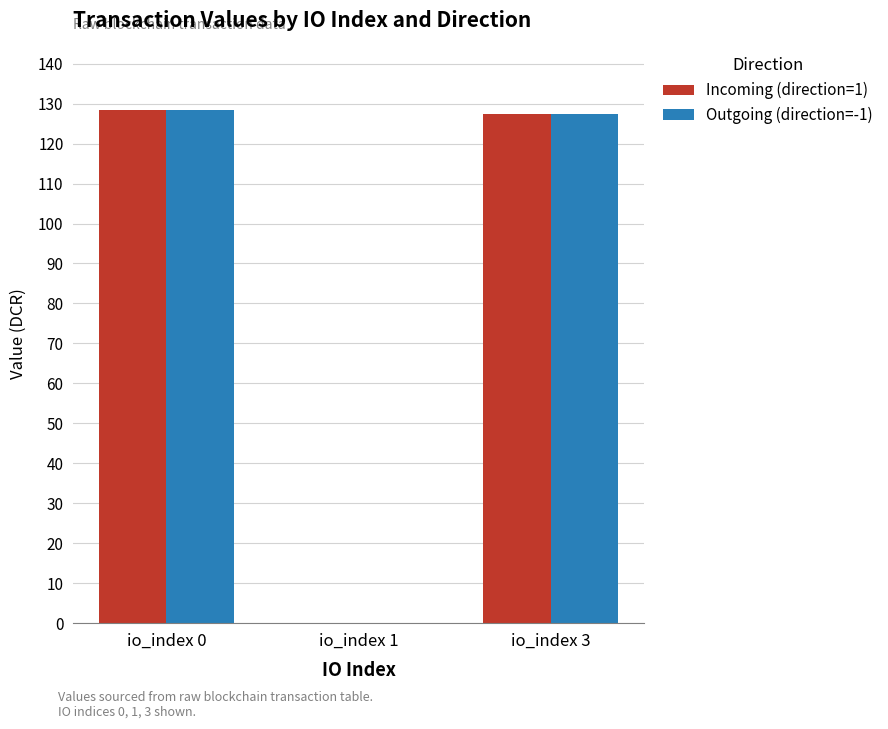

What is the greatest value displayed?

128.5